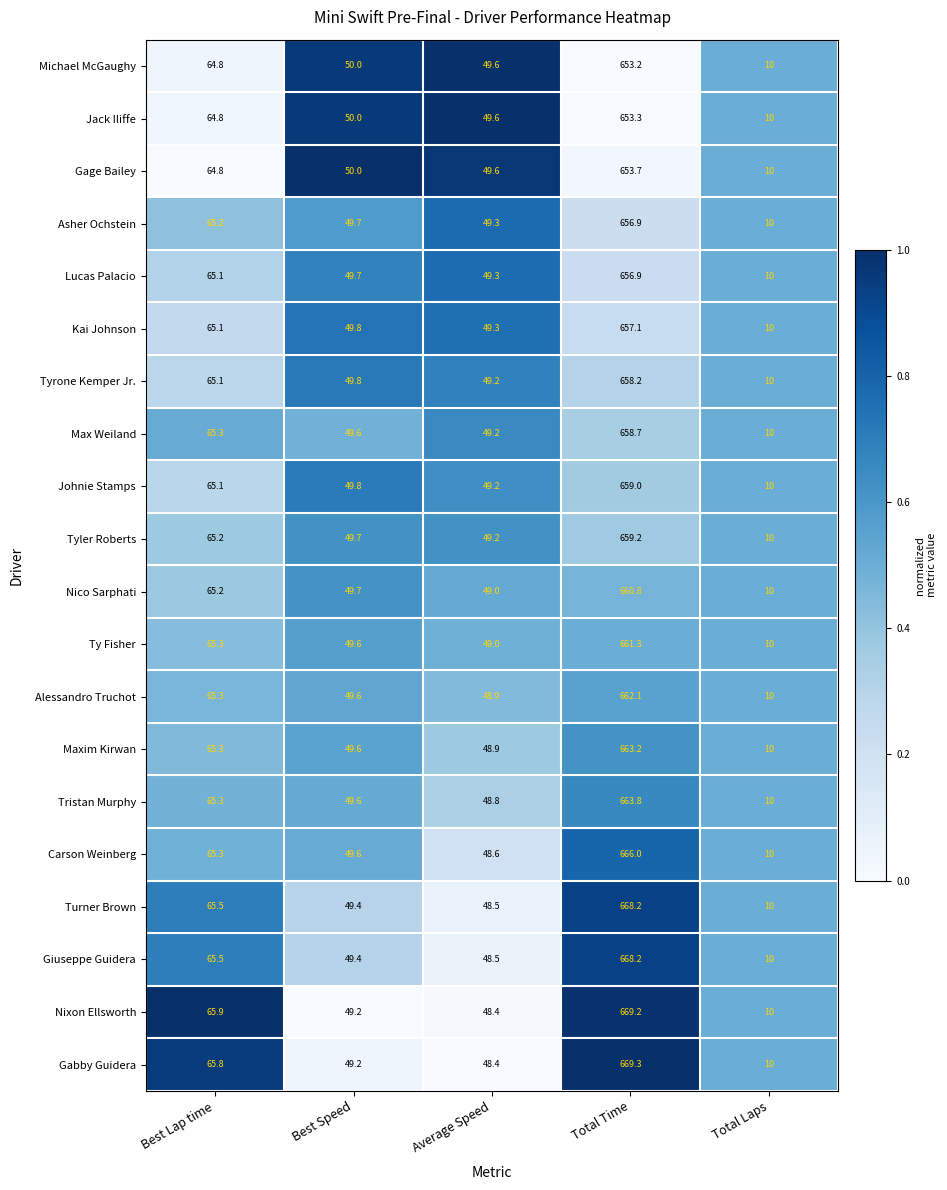

What is the difference between the maximum and minimum values in the Max Weiland series?

648.7